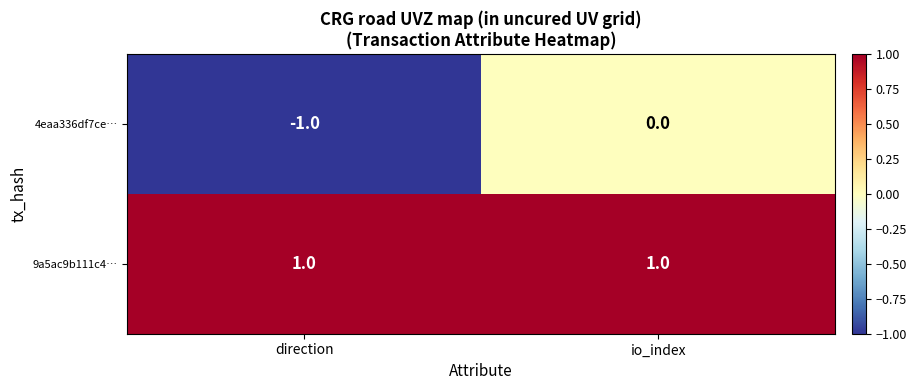

The value of 4eaa336df7ce… at io_index is 0. True or false?

True